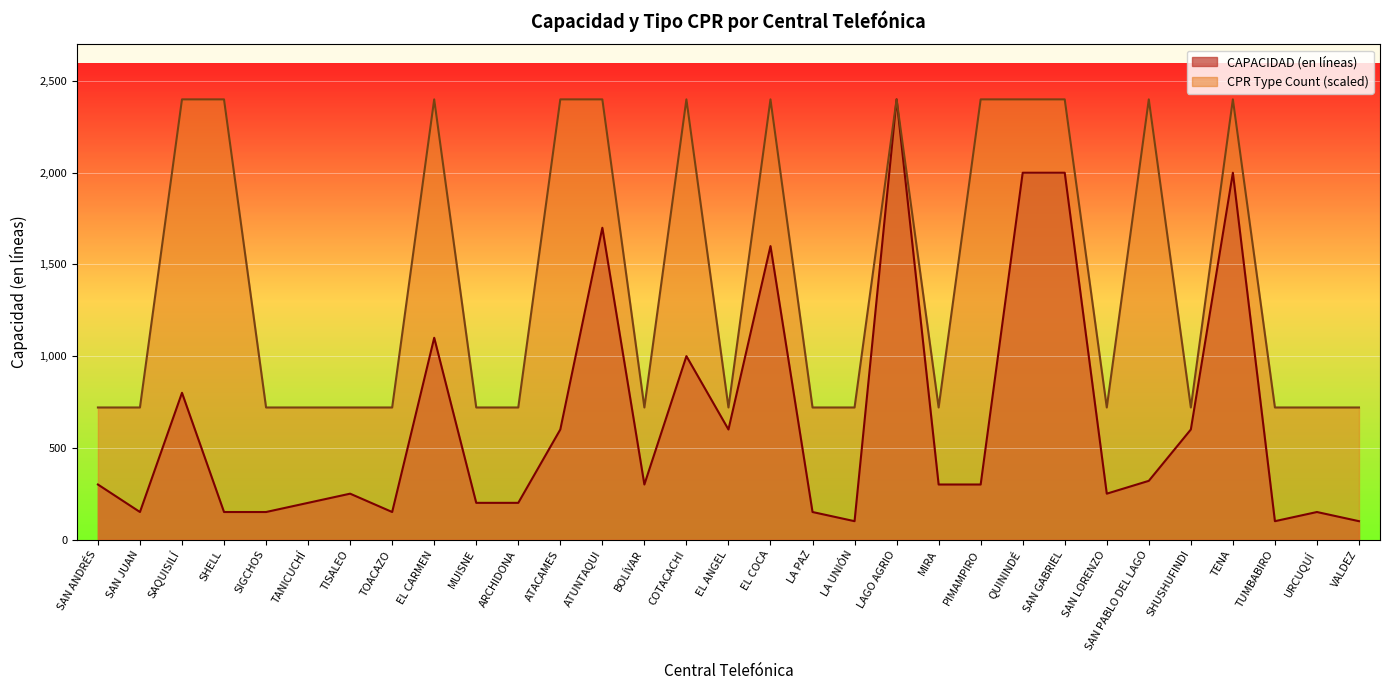

How many interior local peaks does the CPR Type Count series have?

6